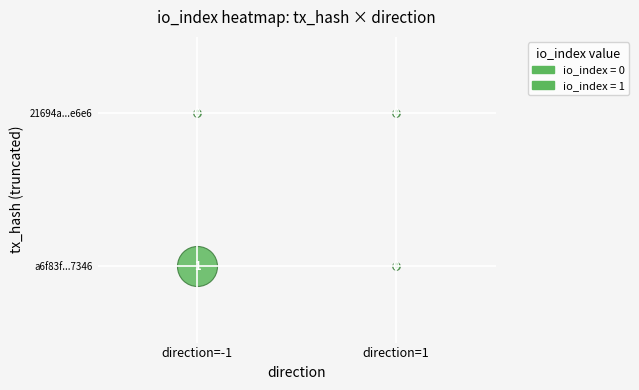

Reading right to left, what are all the values shown in this chart?

a6f83f468cd904635177c935b11009cfafb7346: 0	1
21694a9077cfed4458e91a8095c2382a5ce60e6: 0	0